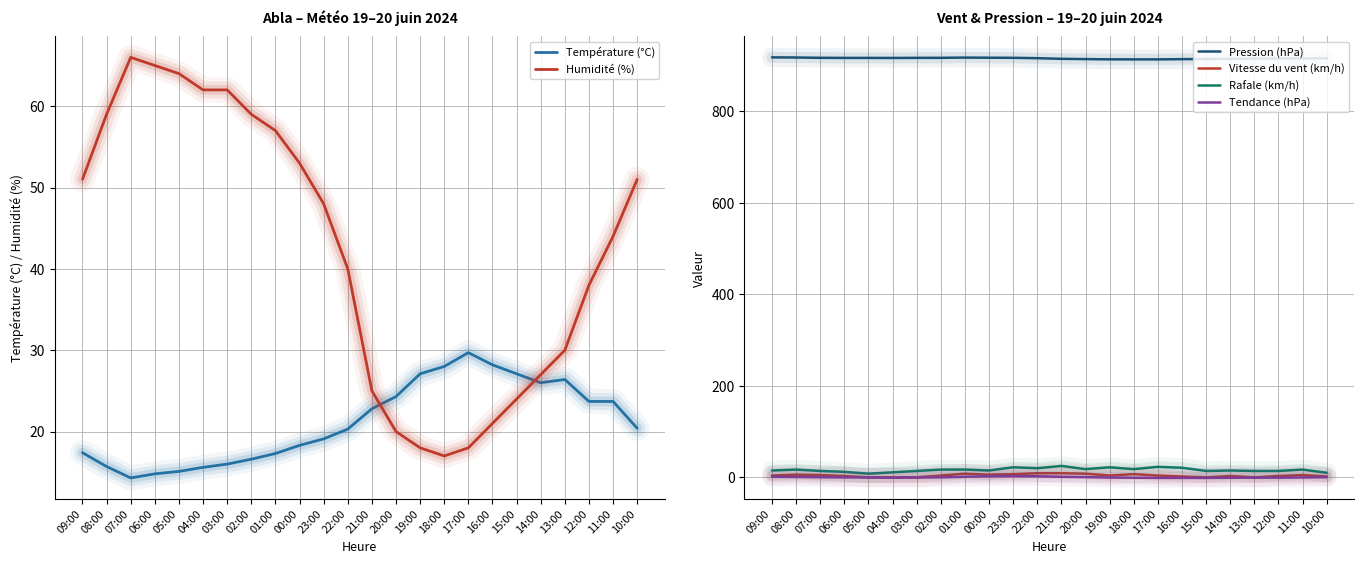

At which label does Rafale (km/h) first exceed 17?

23:00